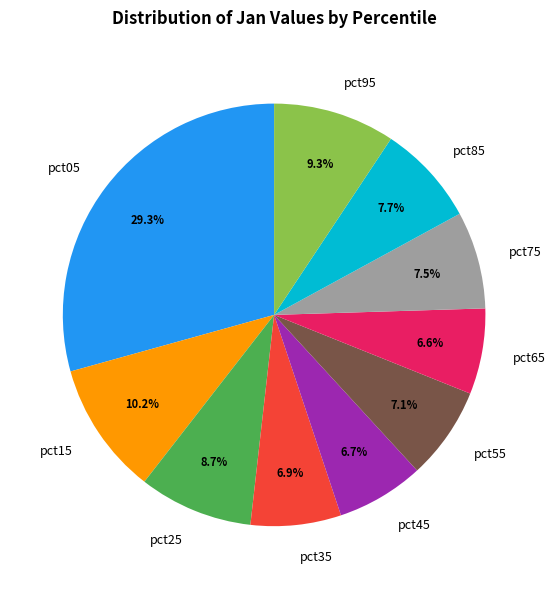

What percentage is the pct15 slice, to the nearest percent?

10%